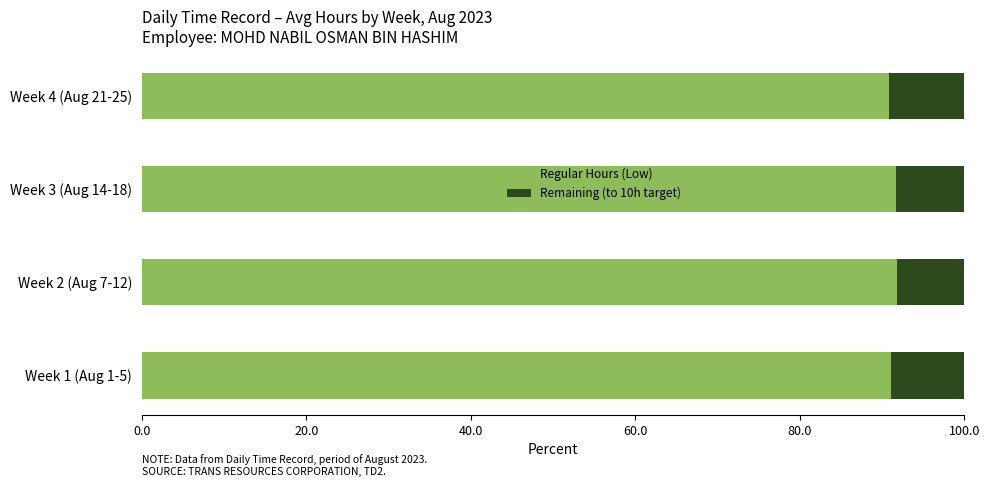

What is the maximum value for Regular Hours (Low)?

91.8